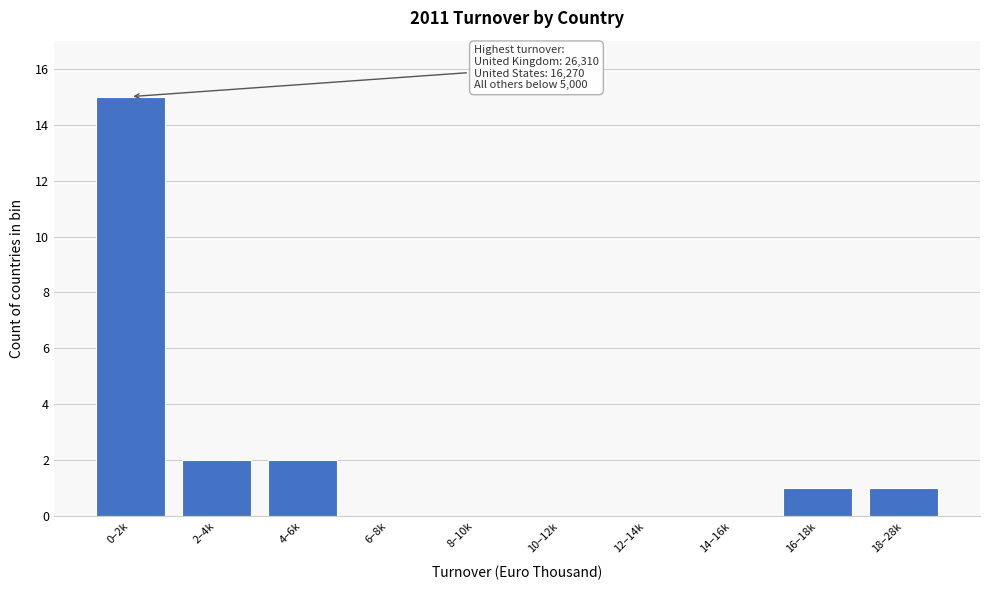

Reading right to left, transcribe all the data shown in this chart.

18–28k=1	16–18k=1	14–16k=0	12–14k=0	10–12k=0	8–10k=0	6–8k=0	4–6k=2	2–4k=2	0–2k=15